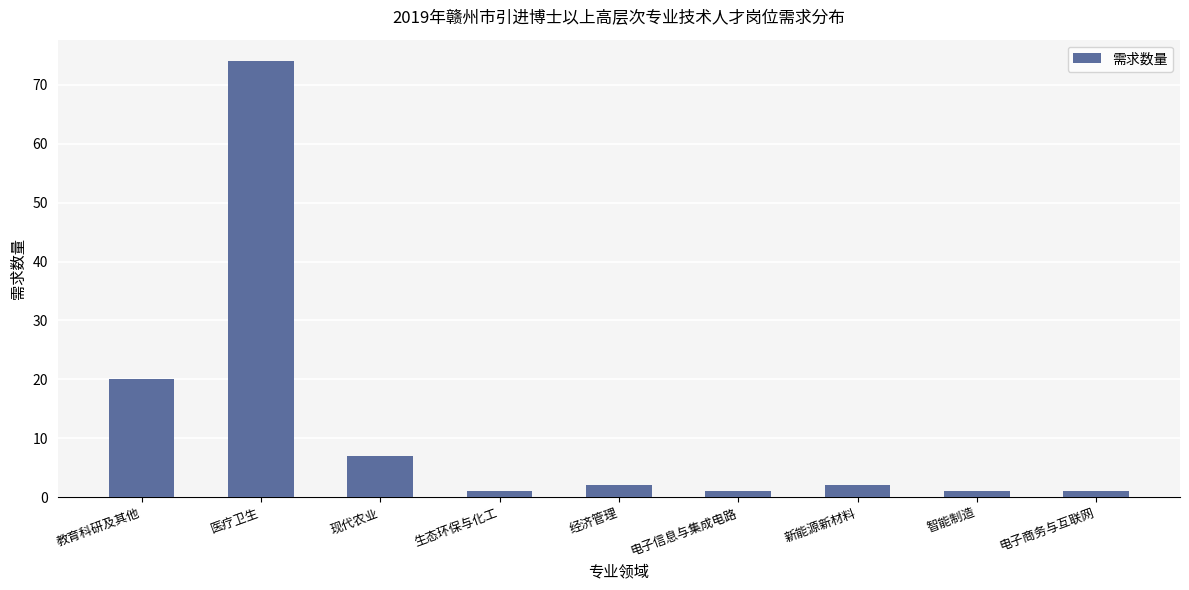

What position from the right is 新能源新材料?

3